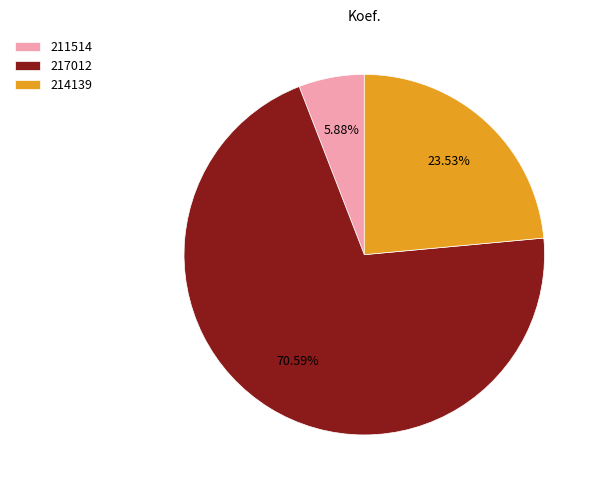

What is the ratio of the value at 217012 to the value at 214139?

3.0